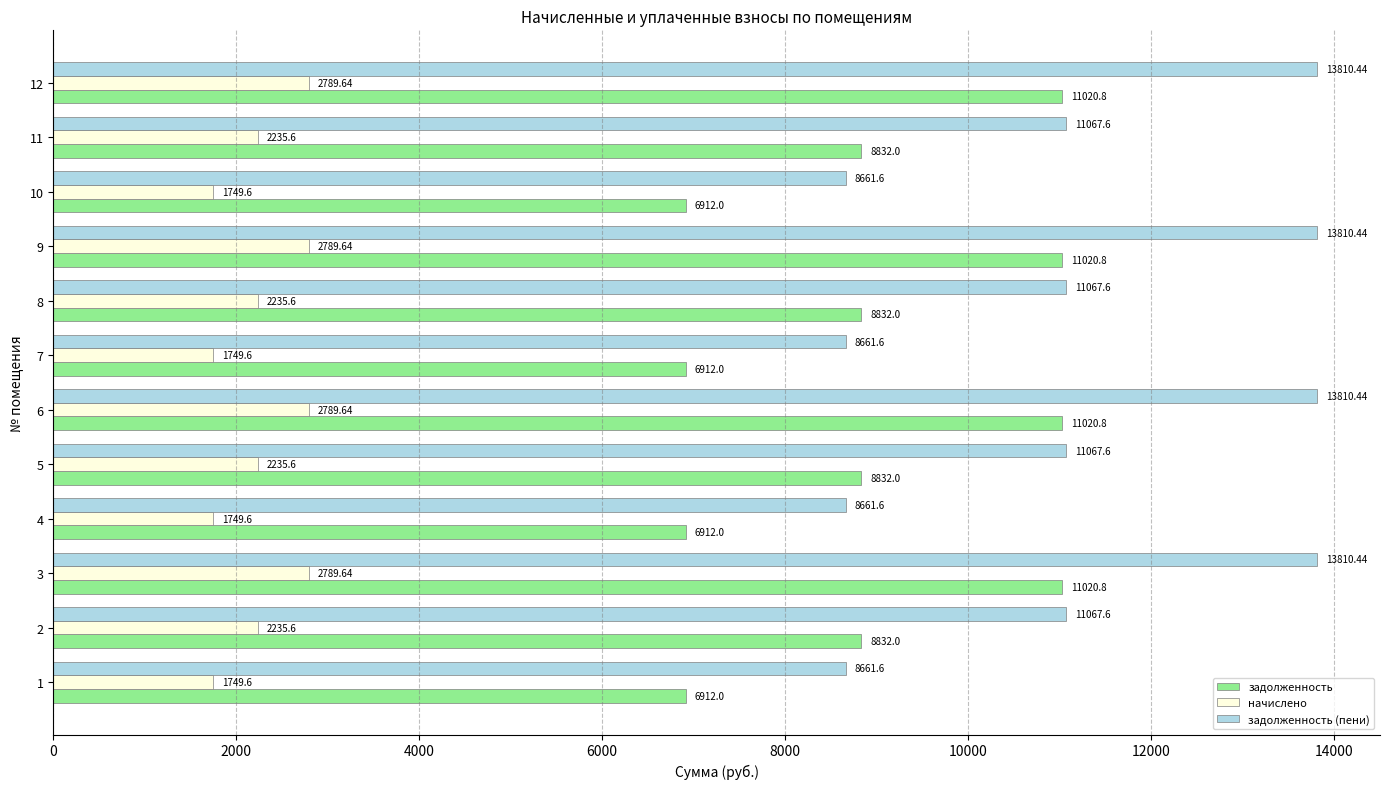

At how many categories does at least one series exceed 2341?

12